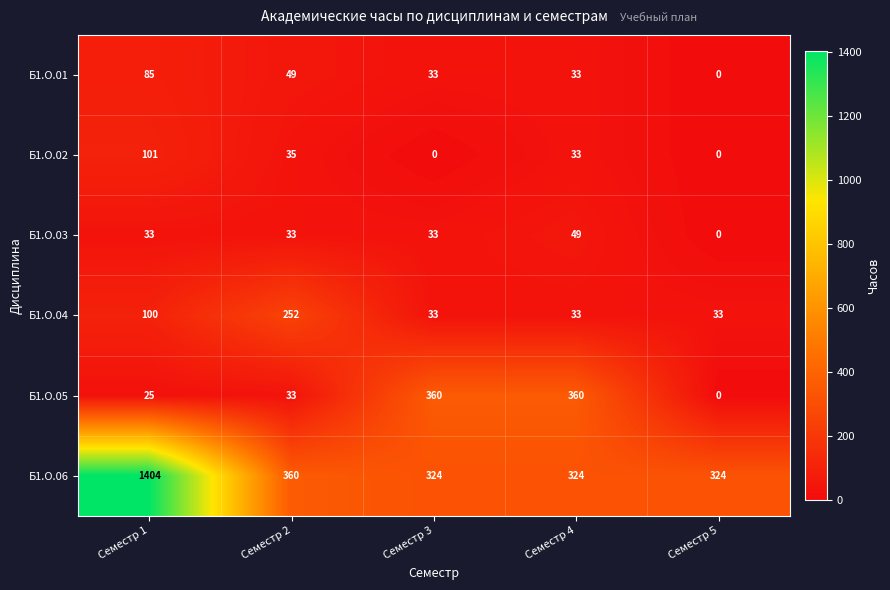

What is the sum of all Б1.О.05 values?

778